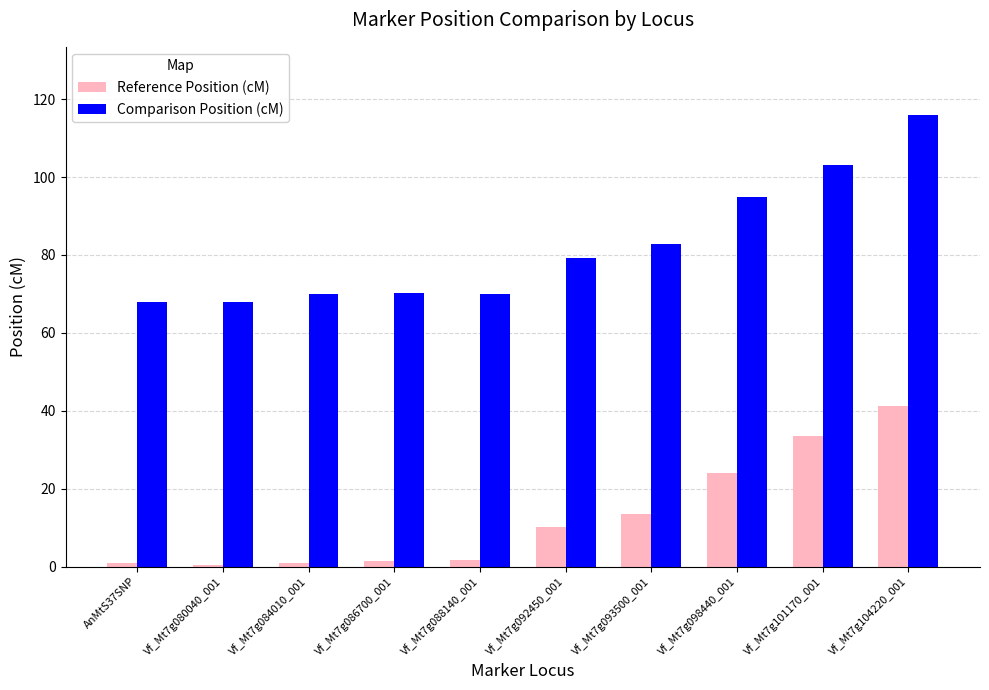

At which label is Comparison Position (cM) closest to 92?

Vf_Mt7g098440_001